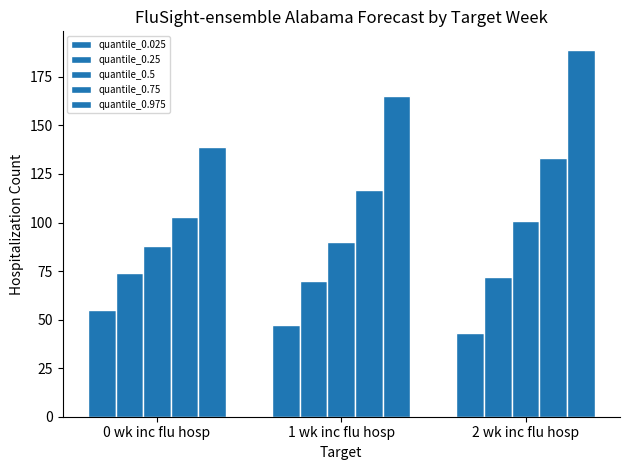

How many distinct data groups are displayed?

5